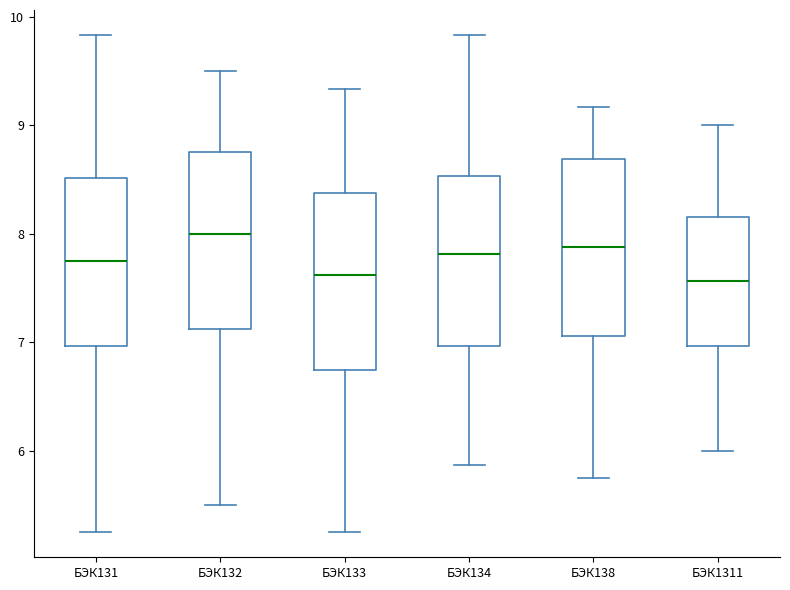

Reading left to right, read every box against the y-axis: the position of its median line, the range the box covers, and the ends of its whiskers. The values are not printed on the chart, so give them approximately, as read against the axis.

БЭК131: median 7.8, box 7.0 to 8.5, whiskers 5.3 to 9.8
БЭК132: median 8.0, box 7.1 to 8.8, whiskers 5.5 to 9.5
БЭК133: median 7.6, box 6.8 to 8.4, whiskers 5.3 to 9.3
БЭК134: median 7.8, box 7.0 to 8.5, whiskers 5.9 to 9.8
БЭК138: median 7.9, box 7.1 to 8.7, whiskers 5.8 to 9.2
БЭК1311: median 7.6, box 7.0 to 8.2, whiskers 6.0 to 9.0